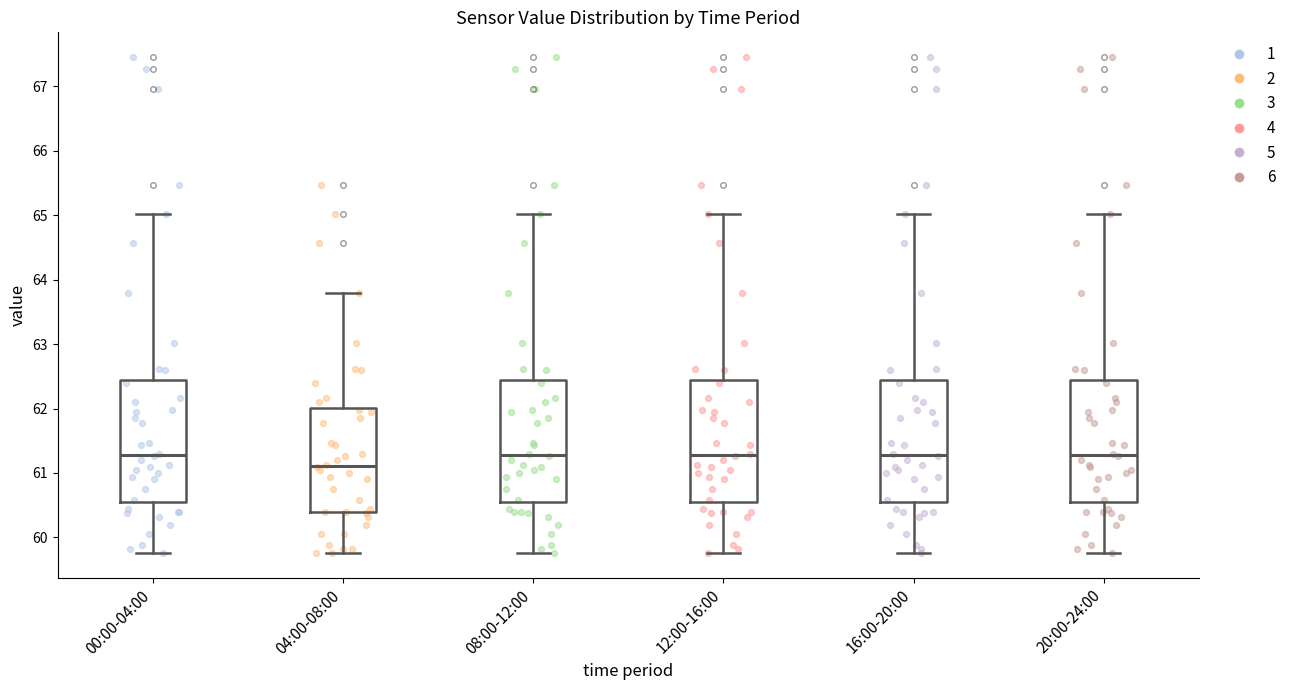

Where is the upper edge of the box for 16:00-20:00 on the y-axis? The values are not printed on the chart, so give them approximately, as read against the axis.

62.4